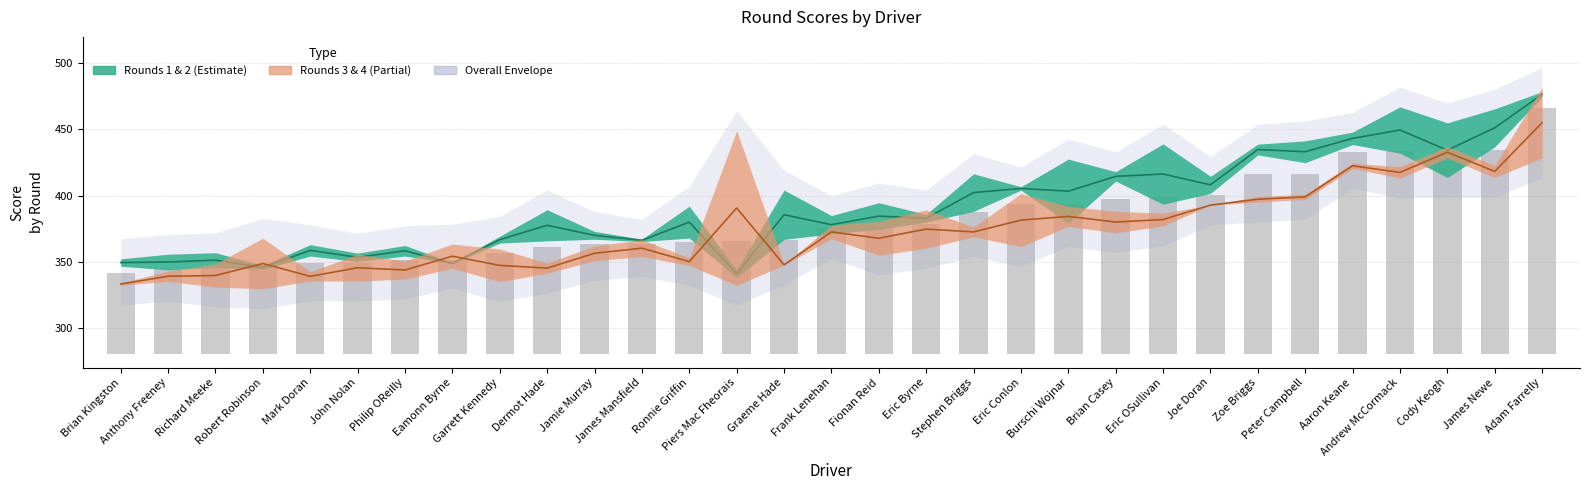

What is the difference between the maximum and minimum values in the Round 3+4 Mean series?

122.0